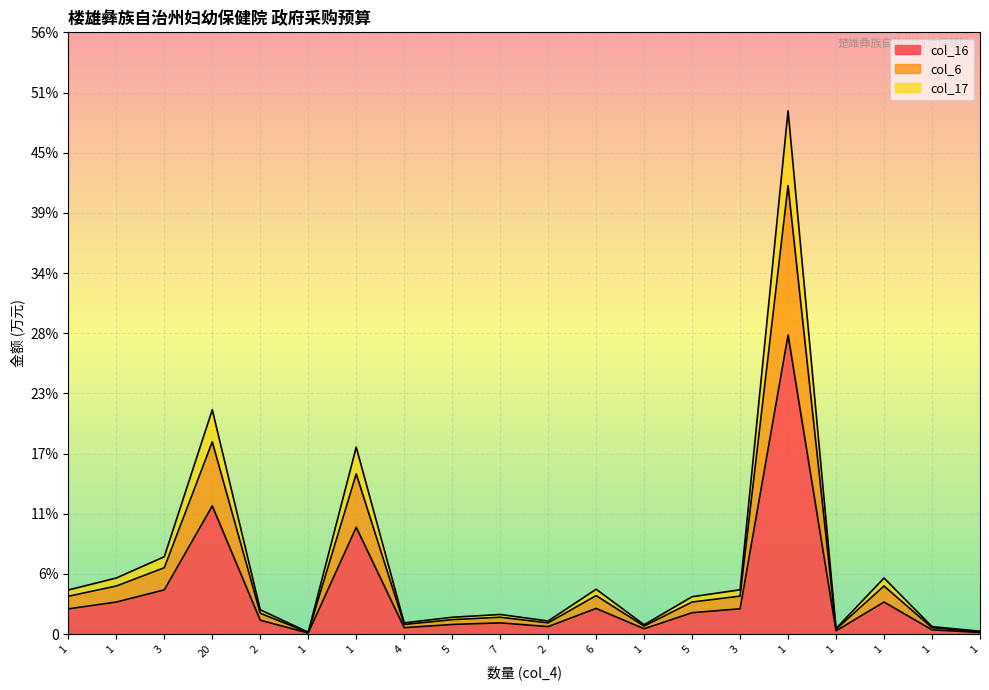

At which label does col_17 reach its minimum?

1